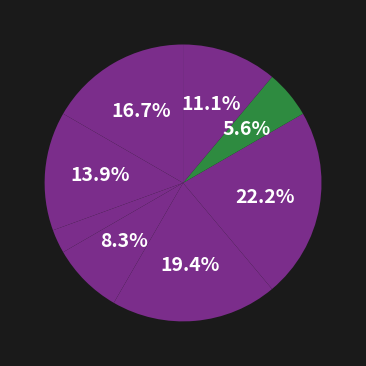

Count the number of slices in the pie.

8